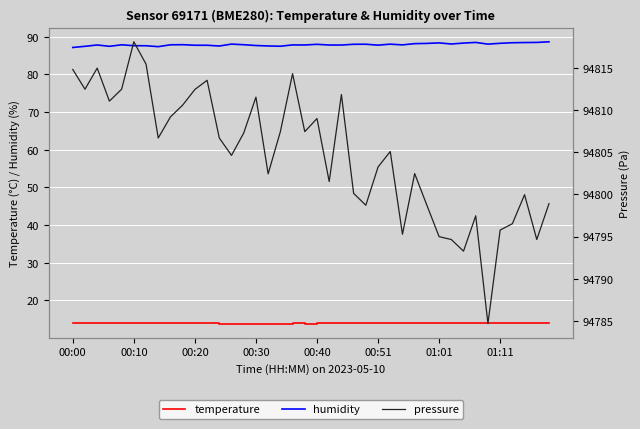

True or false: pressure and humidity intersect in this chart.

False